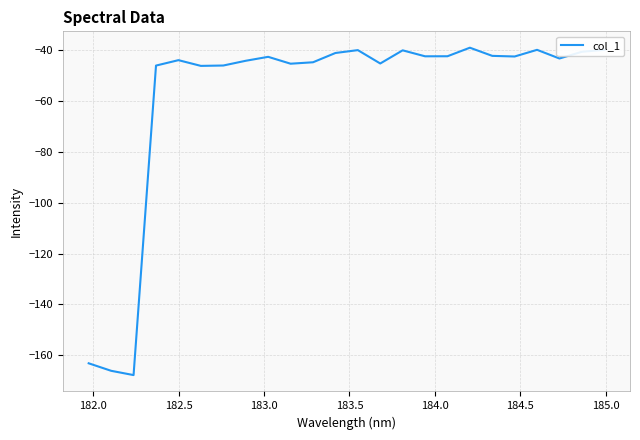

What is the greatest value displayed?

-38.9